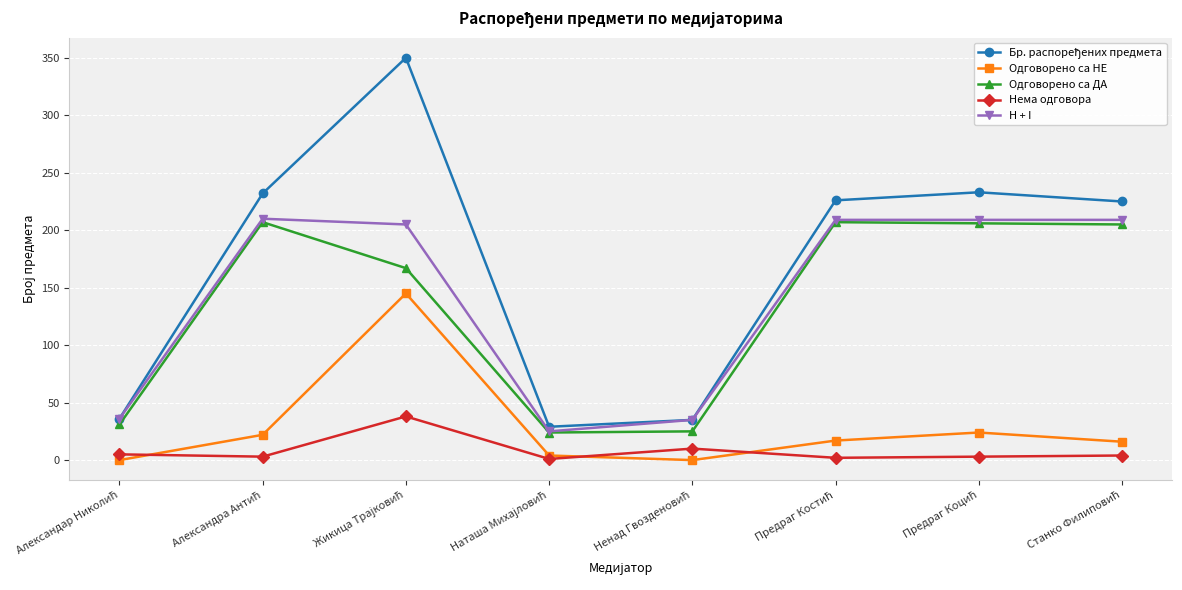

How many interior local peaks does the Одговорено са ДА series have?

2